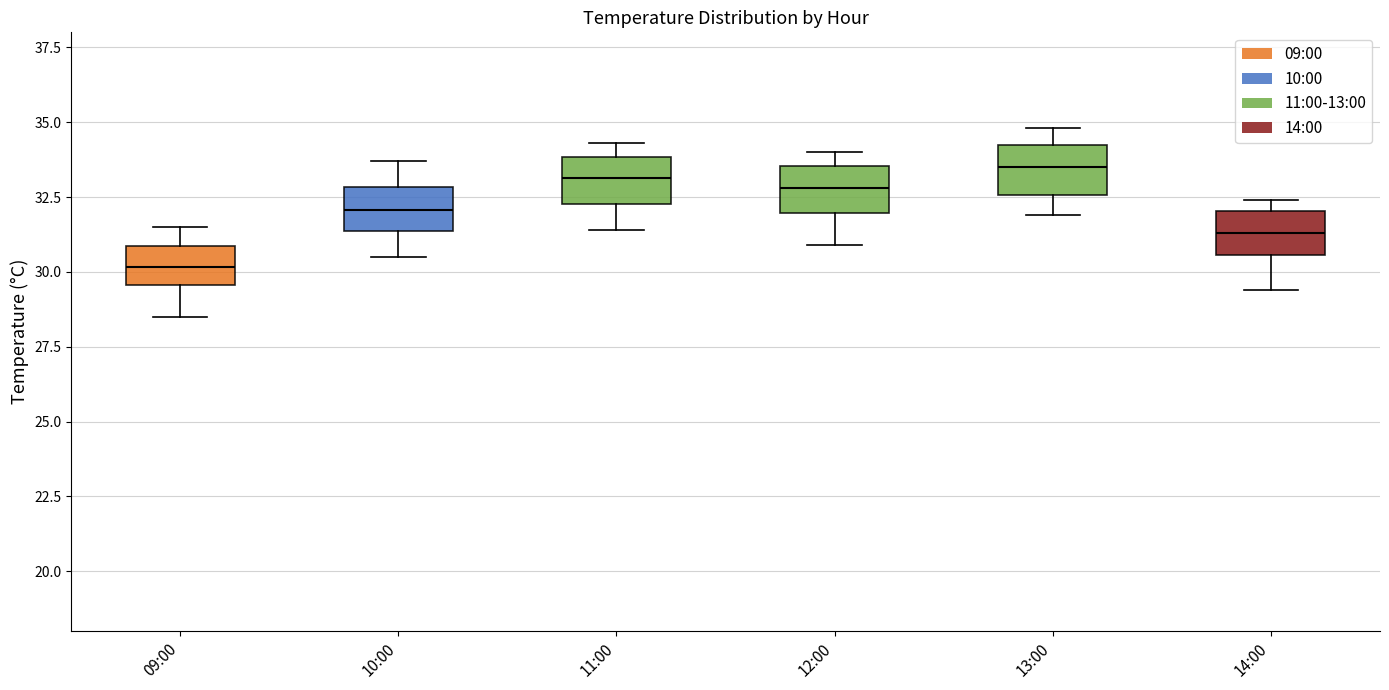

Reading left to right, transcribe this box plot: for each box, give where its median line is, the range the box spans, and where its two whiskers end, as read against the y-axis. The values are not printed on the chart, so give them approximately, as read against the axis.

09:00: median 30.0, box 29.5 to 31.0, whiskers 28.5 to 31.5
10:00: median 32.0, box 31.5 to 33.0, whiskers 30.5 to 33.5
11:00: median 33.0, box 32.5 to 34.0, whiskers 31.5 to 34.5
12:00: median 33.0, box 32.0 to 33.5, whiskers 31.0 to 34.0
13:00: median 33.5, box 32.5 to 34.0, whiskers 32.0 to 35.0
14:00: median 31.5, box 30.5 to 32.0, whiskers 29.5 to 32.5